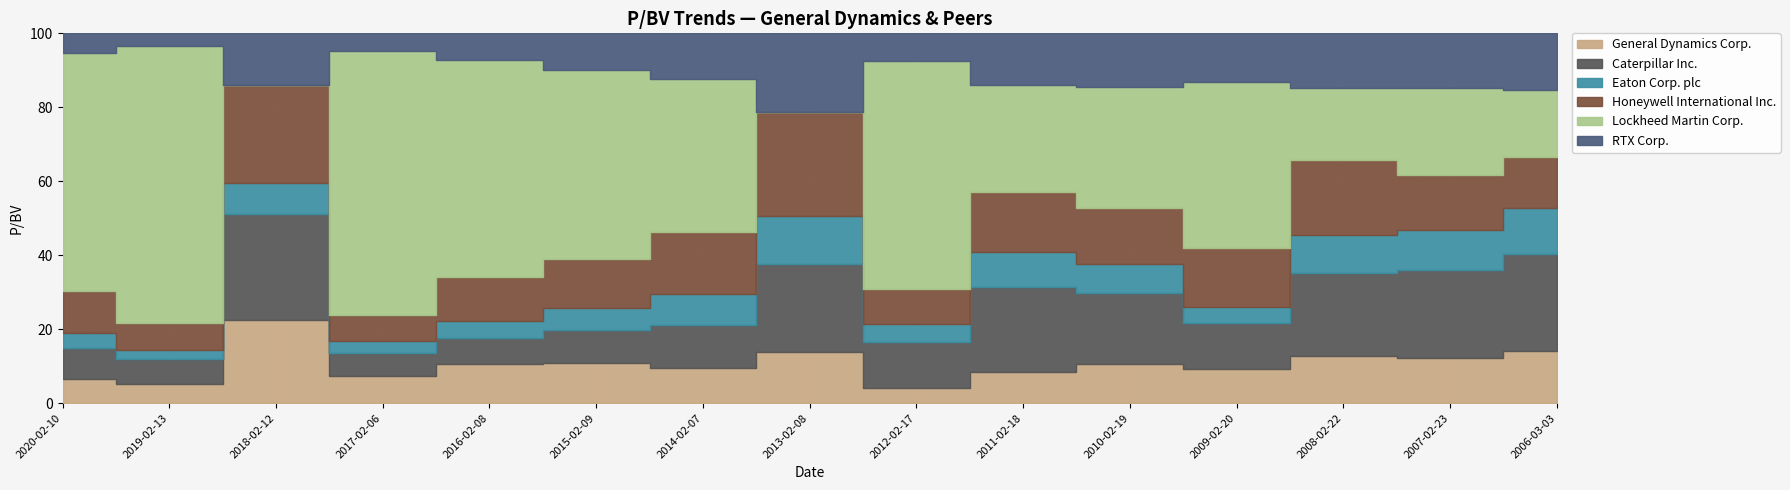

Is the value of Eaton Corp. plc at 2019-02-13 greater than the value of General Dynamics Corp. at 2014-02-07?

No